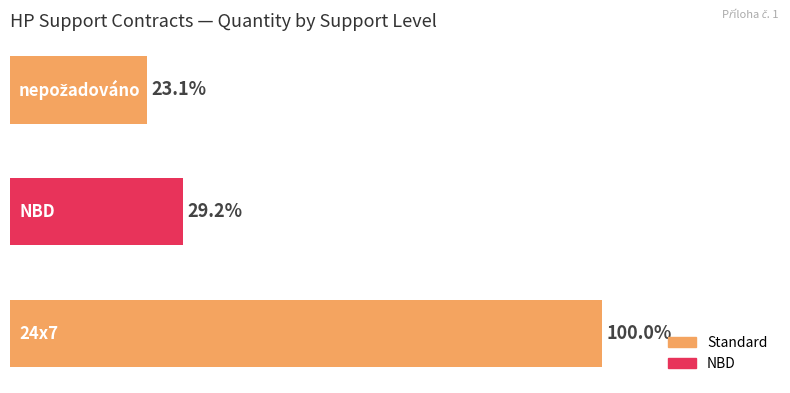

Are the bars horizontal?

Yes